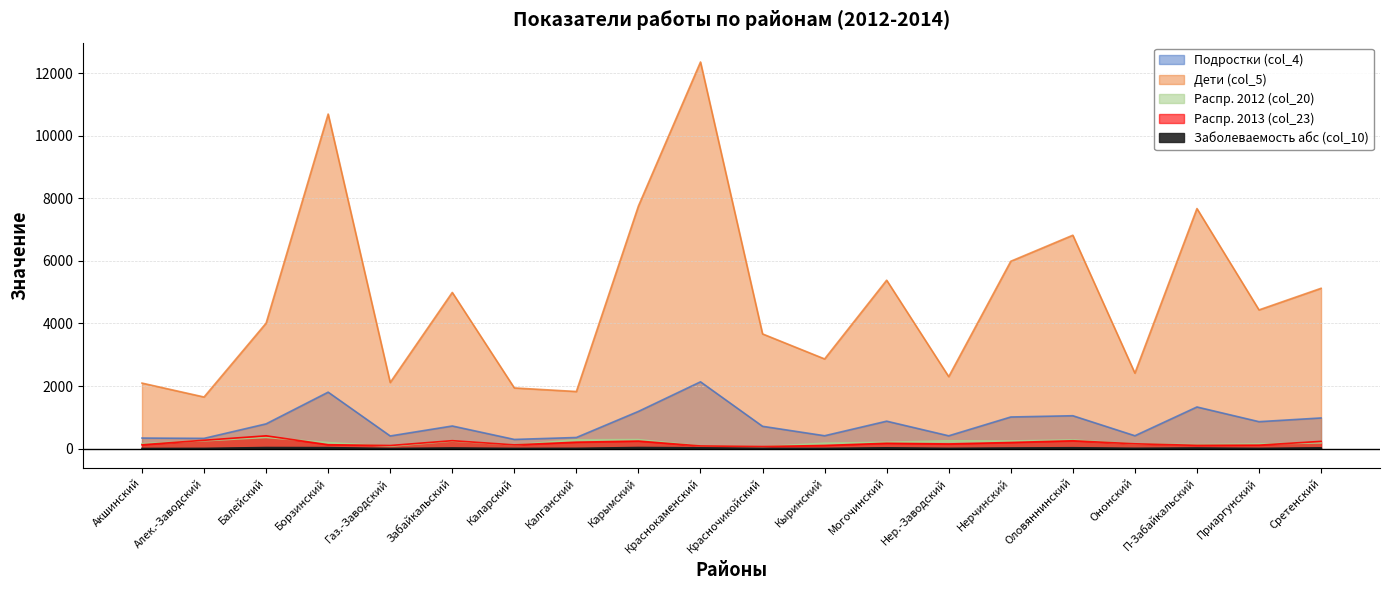

True or false: Заболеваемость абс (col_10) has more than 1 interior local peaks.

True